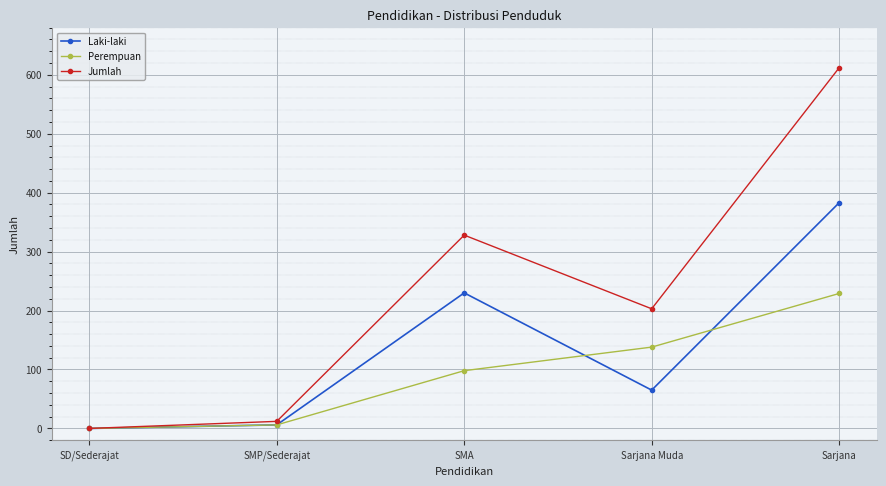

Which series changed the most between SMA and Sarjana?

Jumlah